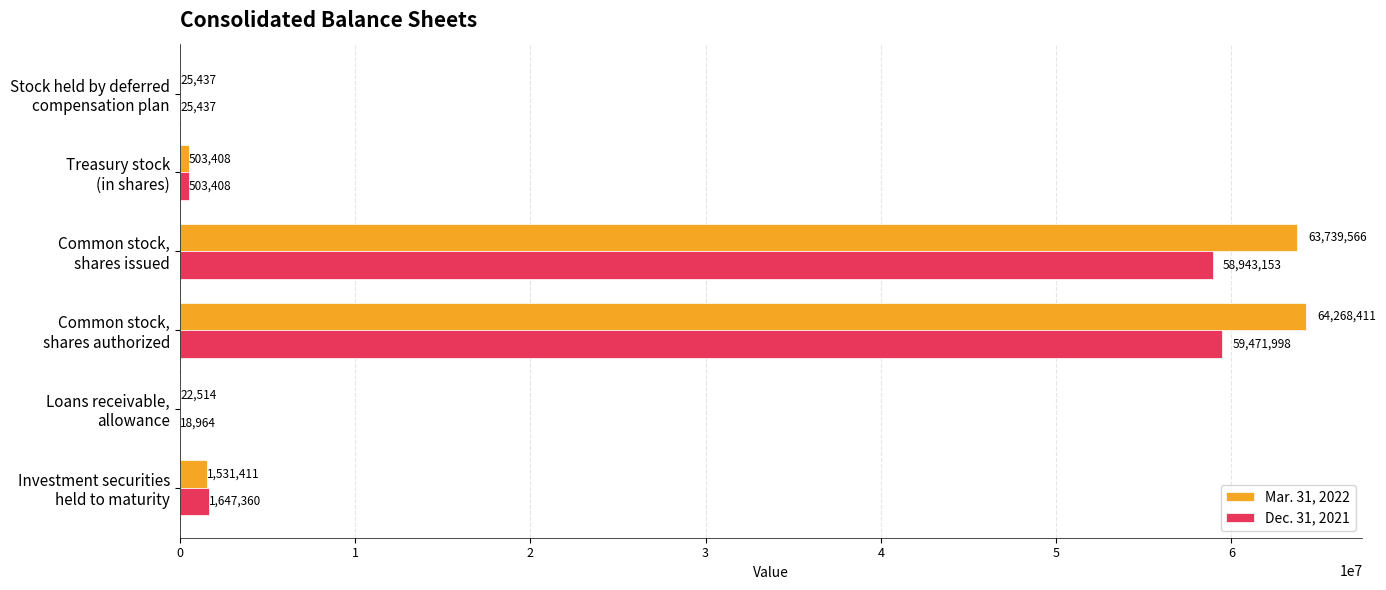

What is the highest value of the Dec. 31, 2021 series?

59471998